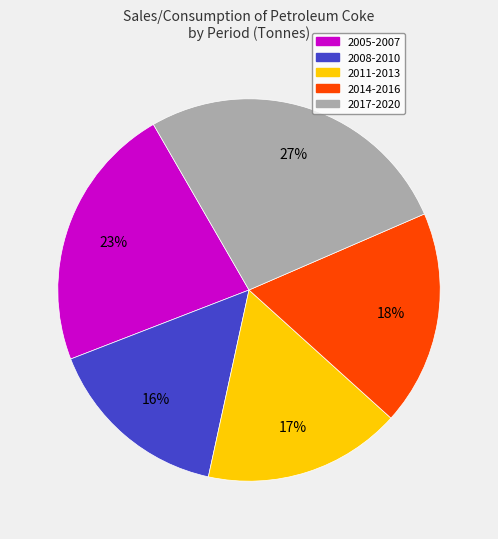

To the nearest percent, what is the average slice percentage?

20%